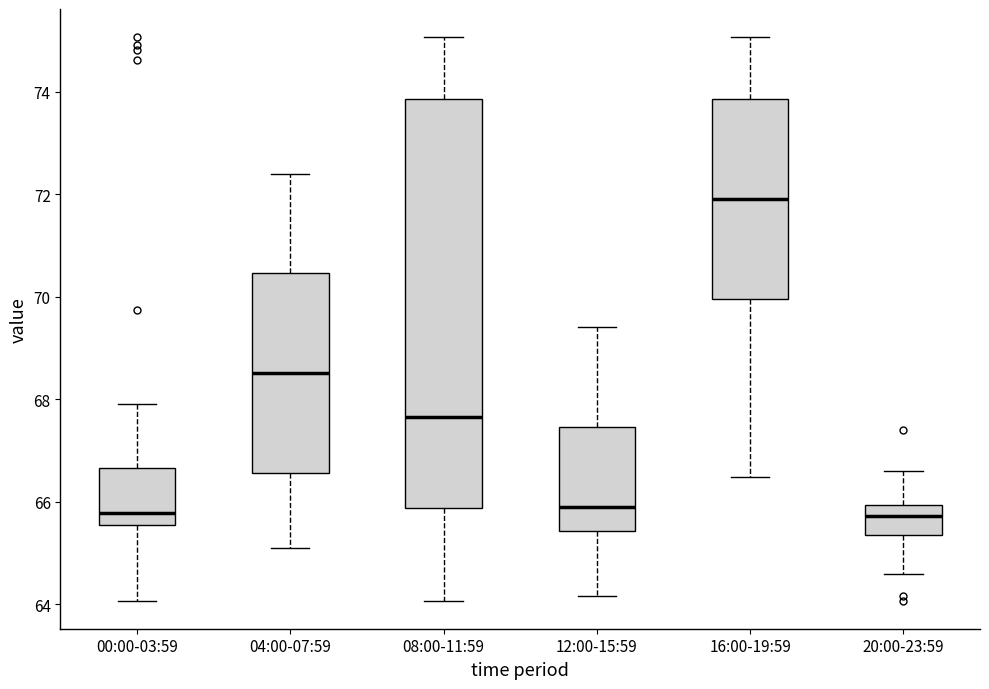

Reading left to right, read every box against the y-axis: the position of its median line, the range the box covers, and the ends of its whiskers. The values are not printed on the chart, so give them approximately, as read against the axis.

00:00-03:59: median 65.8, box 65.6 to 66.6, whiskers 64.0 to 68.0
04:00-07:59: median 68.6, box 66.6 to 70.4, whiskers 65.2 to 72.4
08:00-11:59: median 67.6, box 65.8 to 73.8, whiskers 64.0 to 75.0
12:00-15:59: median 65.8, box 65.4 to 67.4, whiskers 64.2 to 69.4
16:00-19:59: median 72.0, box 70.0 to 73.8, whiskers 66.4 to 75.0
20:00-23:59: median 65.8, box 65.4 to 66.0, whiskers 64.6 to 66.6